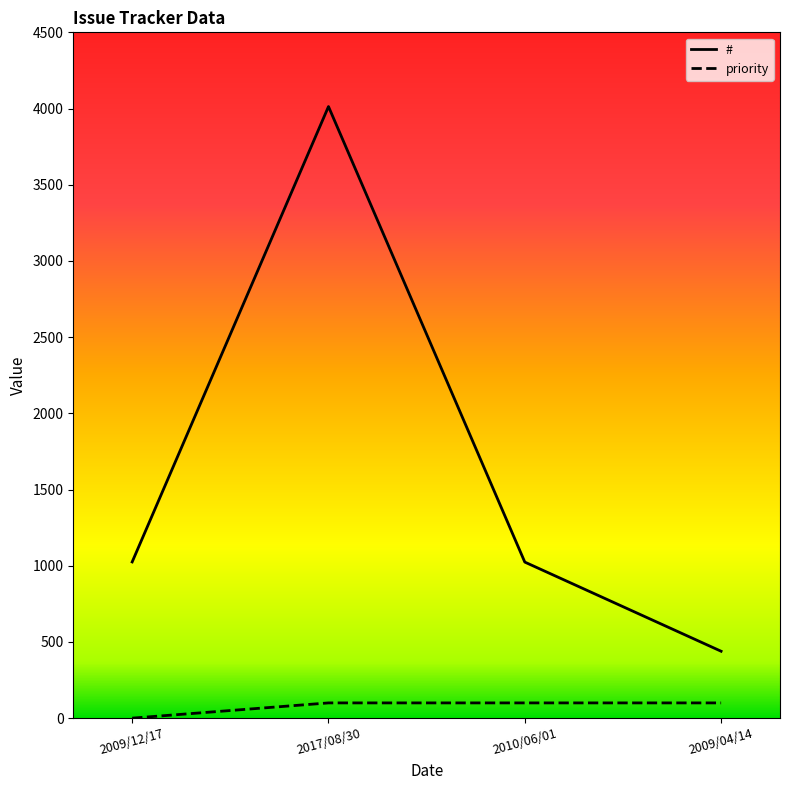

Is the value of priority at 2017/08/30 greater than the value of # at 2017/08/30?

No